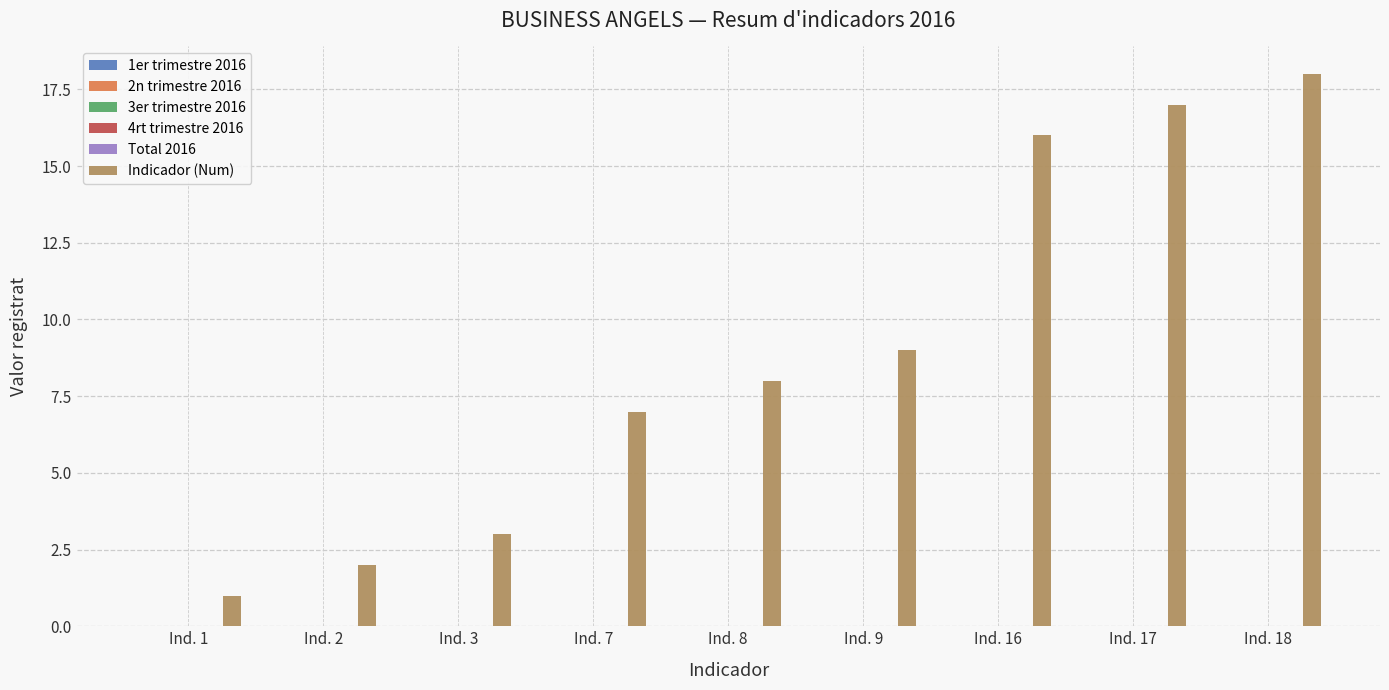

How many bars are there in total?

9